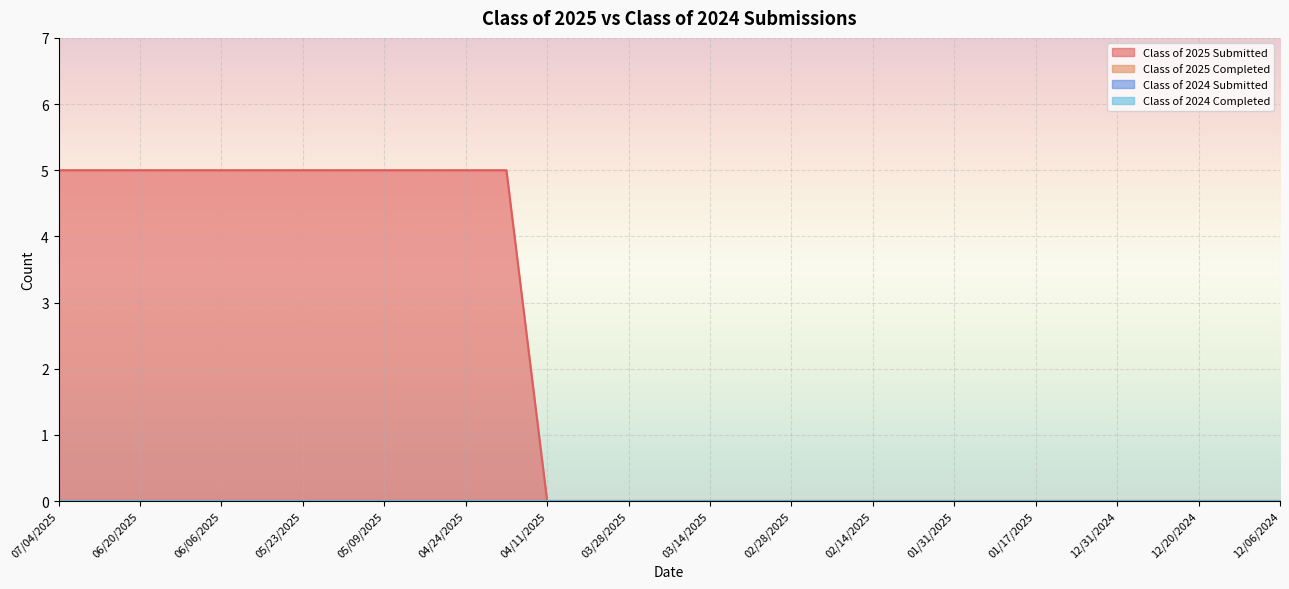

List the series in order of their peak value, lowest first.

Class of 2025 Completed, Class of 2024 Submitted, Class of 2024 Completed, Class of 2025 Submitted